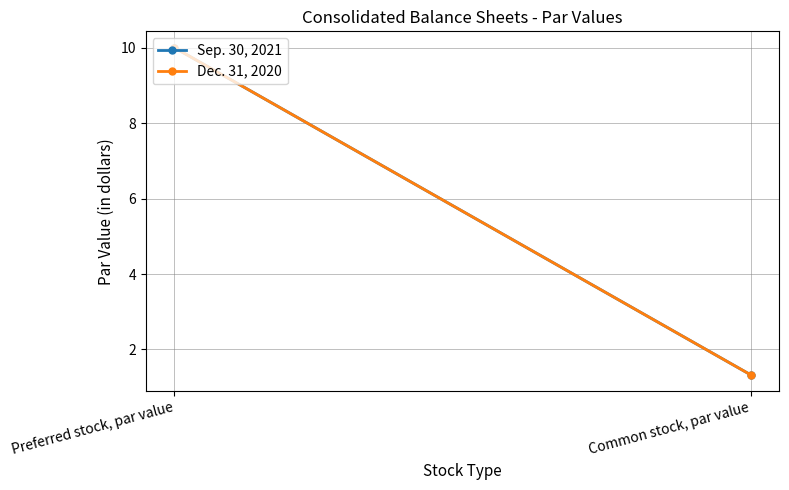

At how many categories does at least one series exceed 7?

1